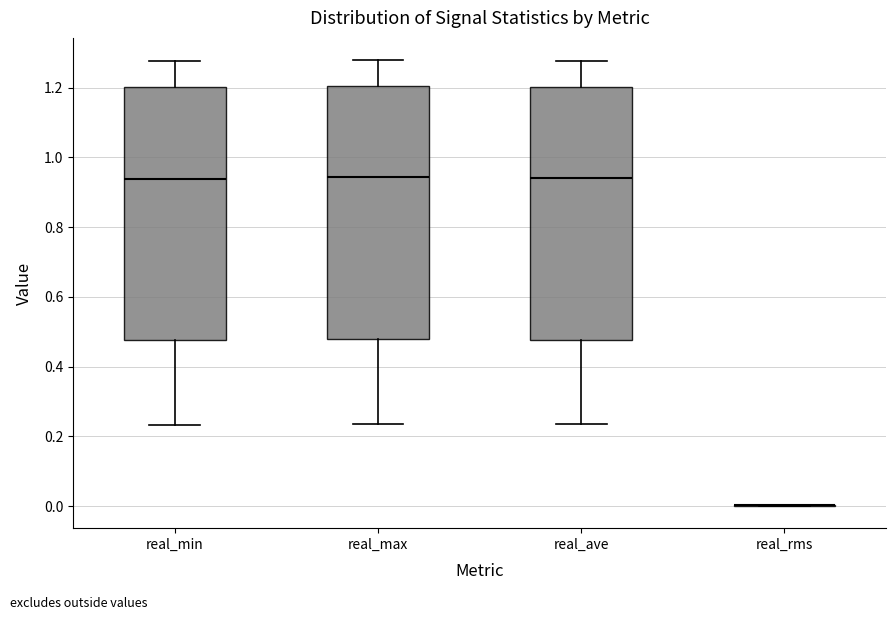

Reading left to right, transcribe this box plot: for each box, give where its median line is, the range the box spans, and where its two whiskers end, as read against the y-axis. The values are not printed on the chart, so give them approximately, as read against the axis.

real_min: median 0.94, box 0.48 to 1.20, whiskers 0.24 to 1.28
real_max: median 0.94, box 0.48 to 1.20, whiskers 0.24 to 1.28
real_ave: median 0.94, box 0.48 to 1.20, whiskers 0.24 to 1.28
real_rms: box collapsed to a line at 0.00, whiskers 0.00 to 0.00